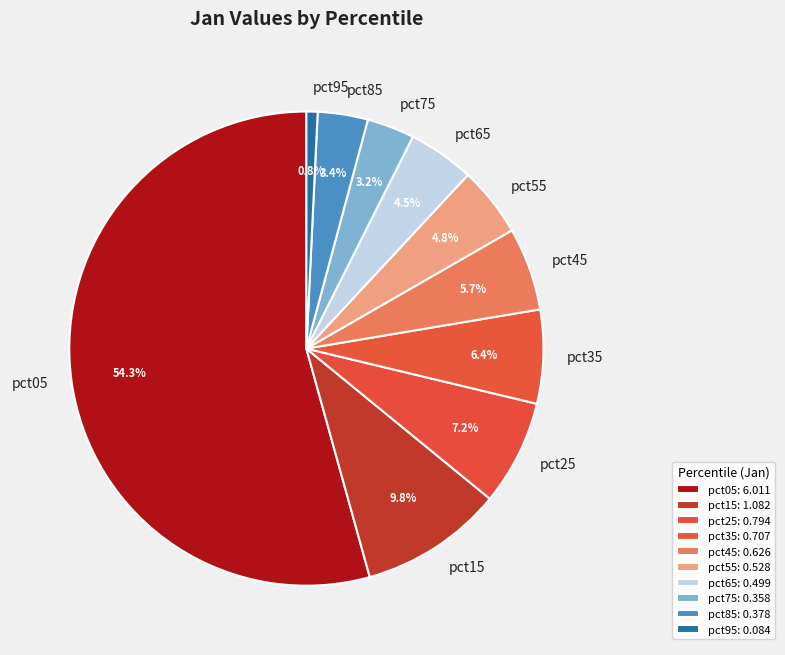

What percentage is the pct35 slice, to the nearest percent?

6%